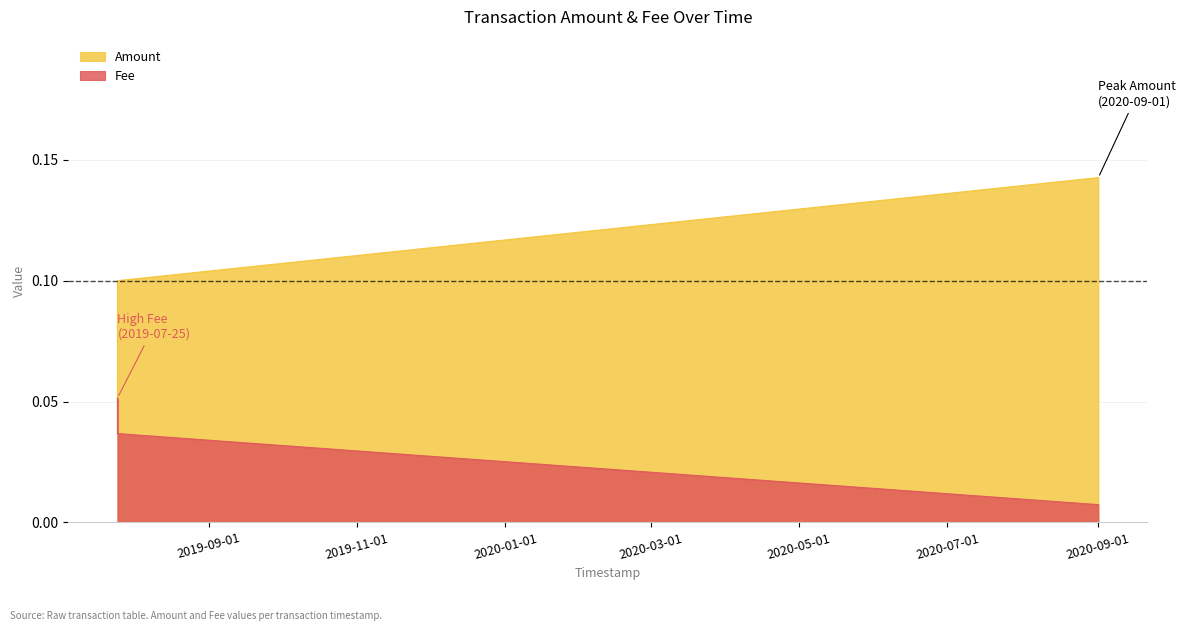

At how many categories does at least one series exceed 0?

3